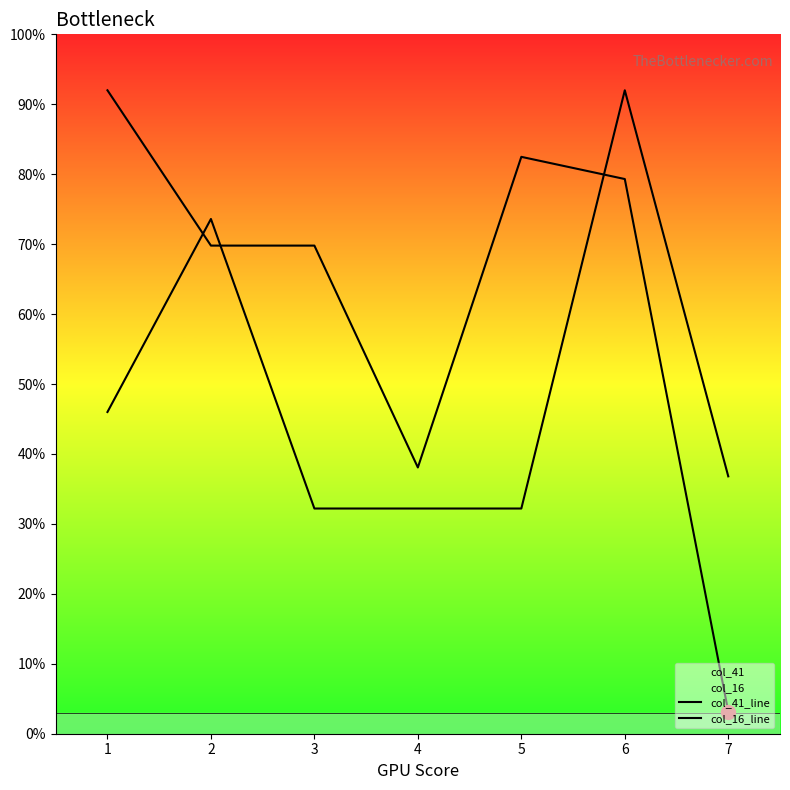

Which category has the highest value across all series?

1